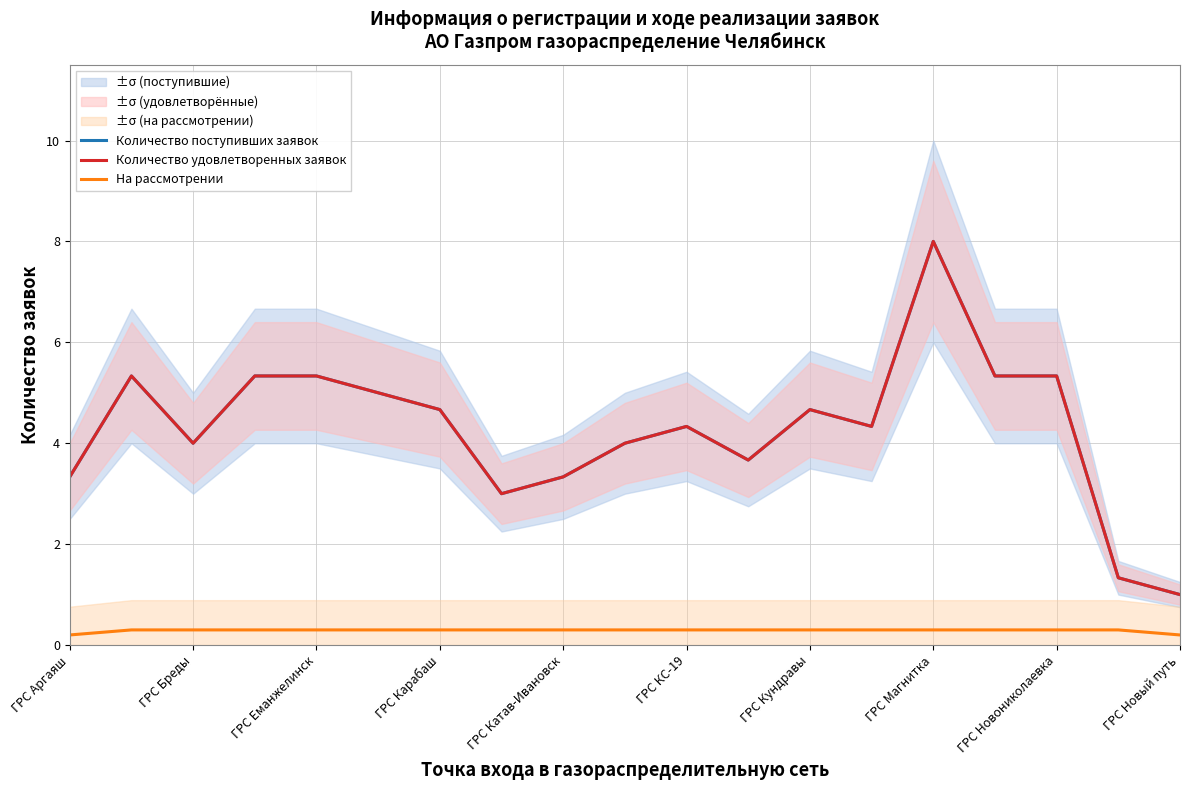

Does the chart have visible grid lines?

Yes